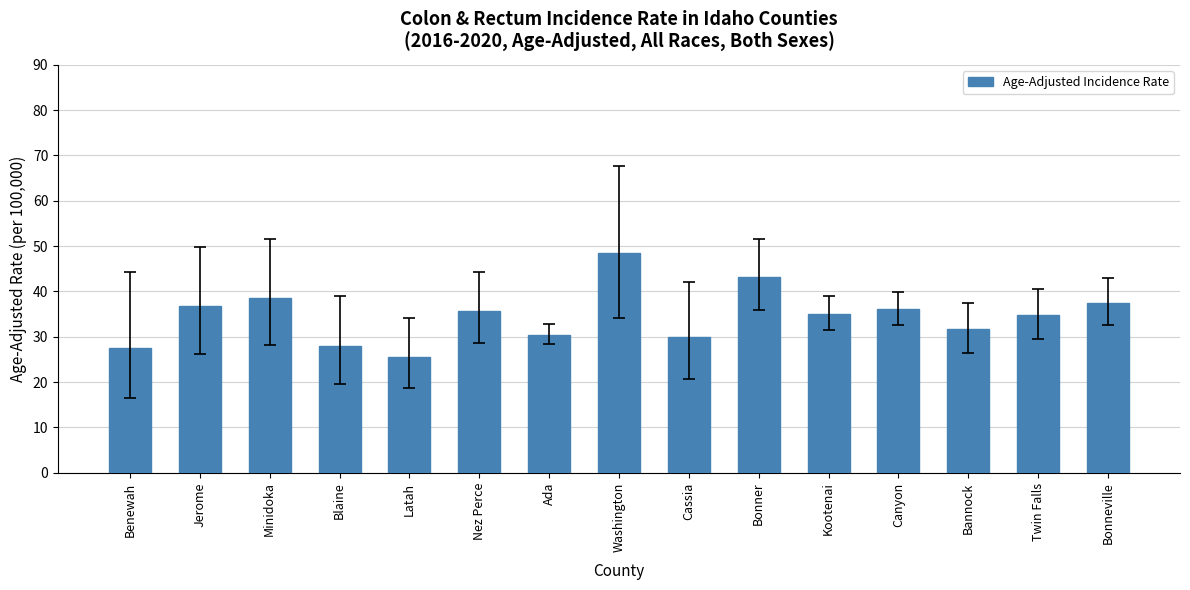

How many categories are shown in the chart?

15